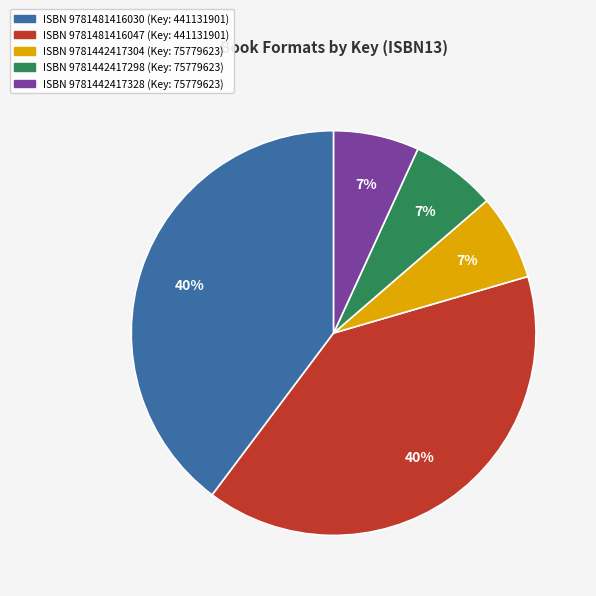

Does any single category account for the majority?

No